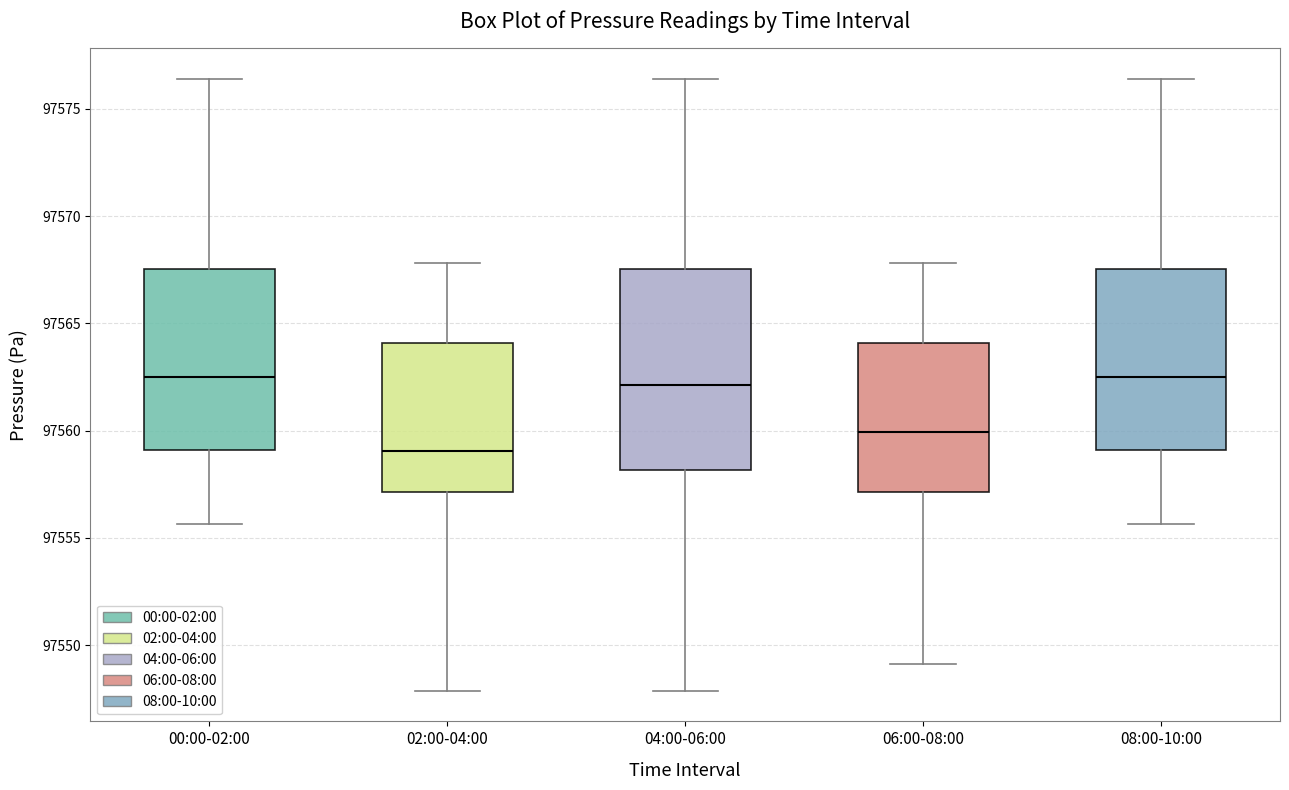

Reading left to right, read every box against the y-axis: the position of its median line, the range the box covers, and the ends of its whiskers. The values are not printed on the chart, so give them approximately, as read against the axis.

00:00-02:00: median 97562.5, box 97559.0 to 97567.5, whiskers 97555.5 to 97576.5
02:00-04:00: median 97559.0, box 97557.0 to 97564.0, whiskers 97548.0 to 97568.0
04:00-06:00: median 97562.0, box 97558.0 to 97567.5, whiskers 97548.0 to 97576.5
06:00-08:00: median 97560.0, box 97557.0 to 97564.0, whiskers 97549.0 to 97568.0
08:00-10:00: median 97562.5, box 97559.0 to 97567.5, whiskers 97555.5 to 97576.5